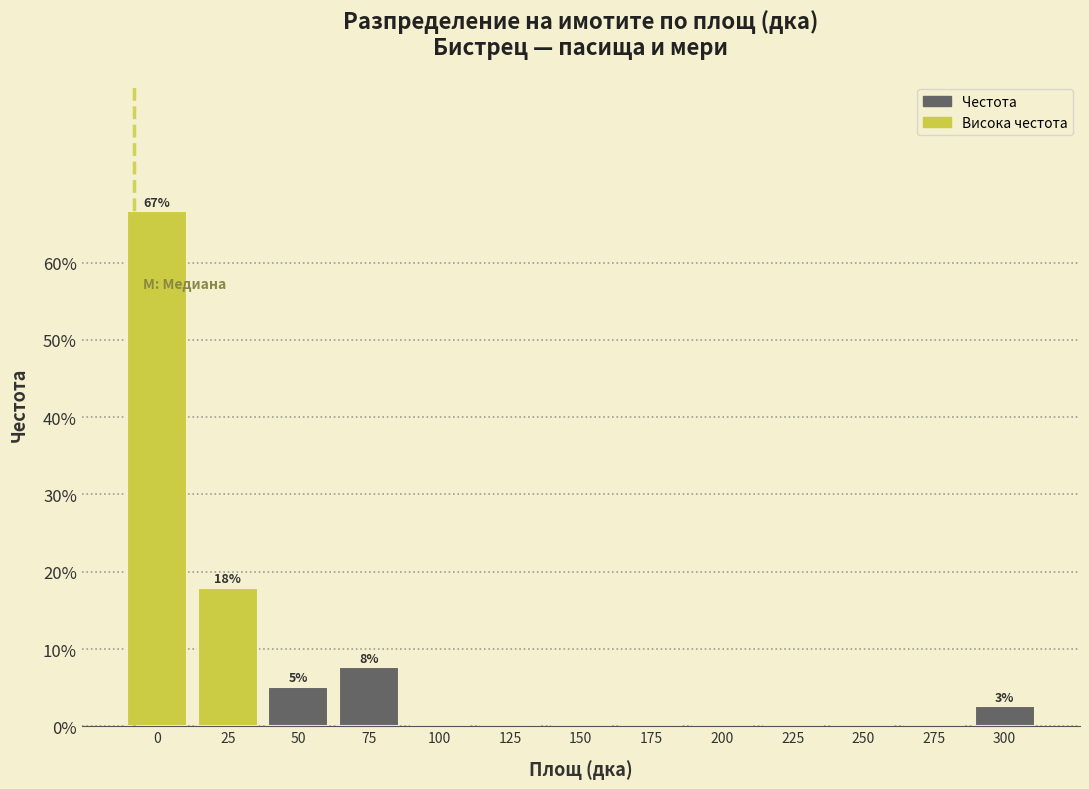

Reading right to left, extract all data points from this chart.

300=2.6	275=0.0	250=0.0	225=0.0	200=0.0	175=0.0	150=0.0	125=0.0	100=0.0	75=7.7	50=5.1	25=17.9	0=66.7